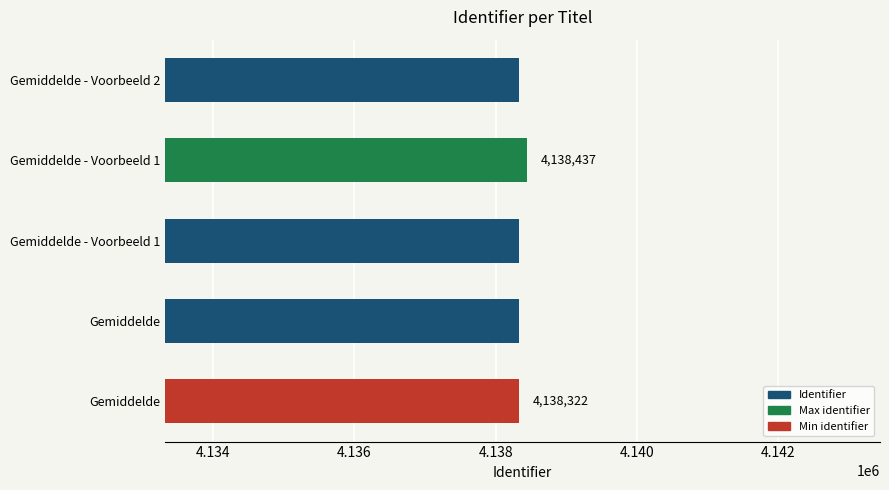

How many series are shown in this chart?

1